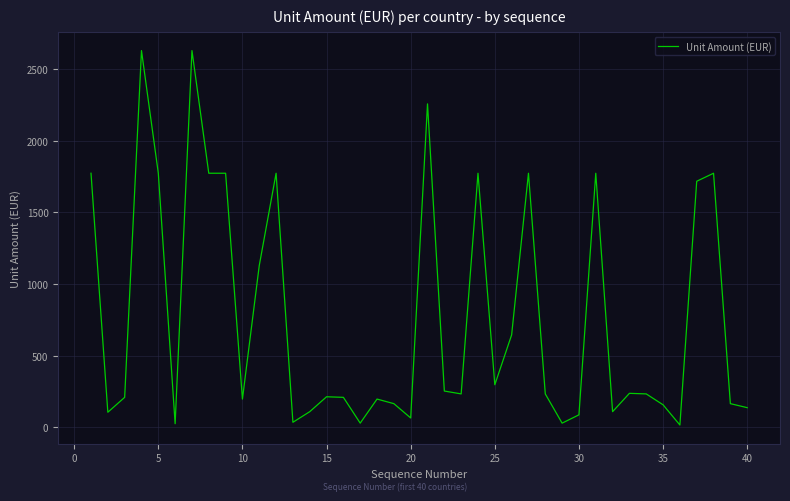

What is the difference between the maximum and minimum values?

2613